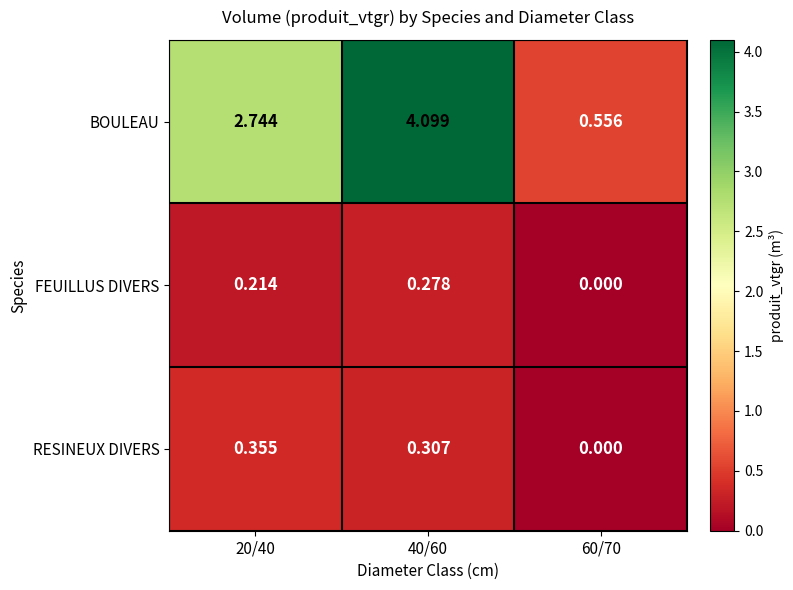

Between 40/60 and 60/70, which series saw the biggest shift?

BOULEAU